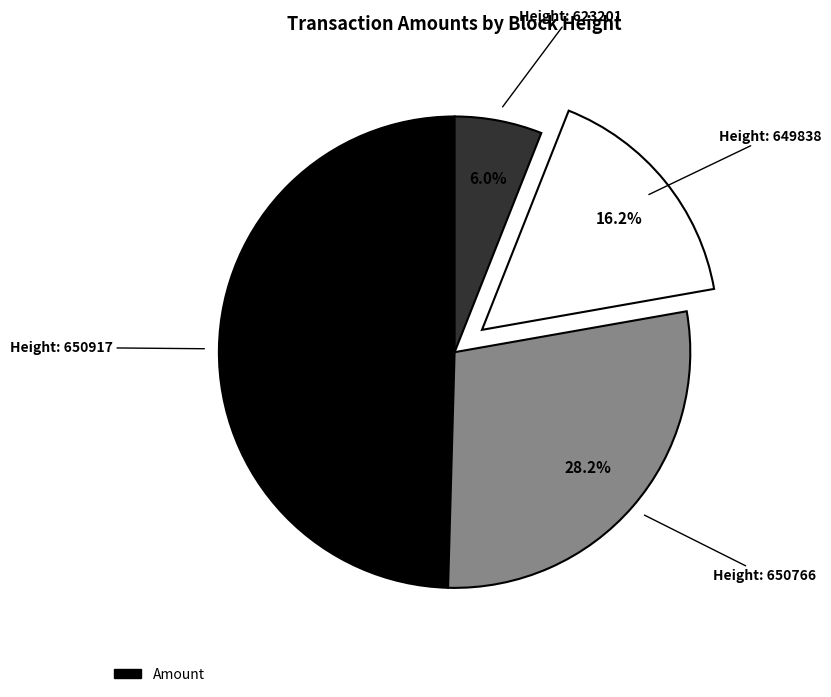

Is there a majority slice in this chart?

No